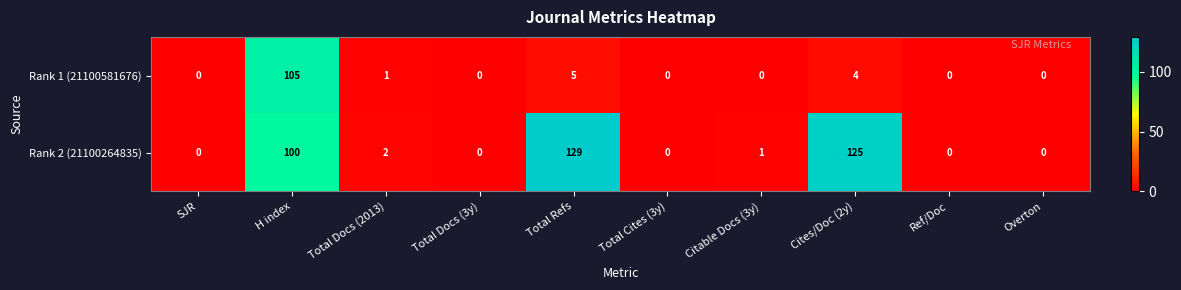

What is the maximum value shown in the chart?

129